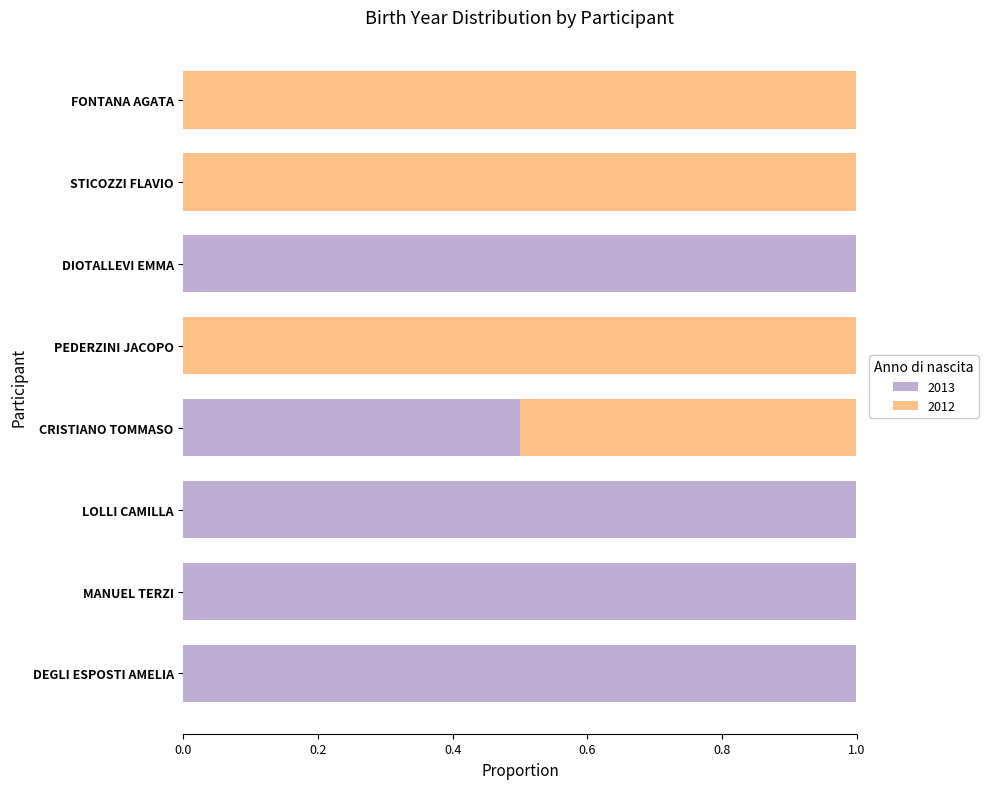

What is the total value across all series at MANUEL TERZI?

1.0